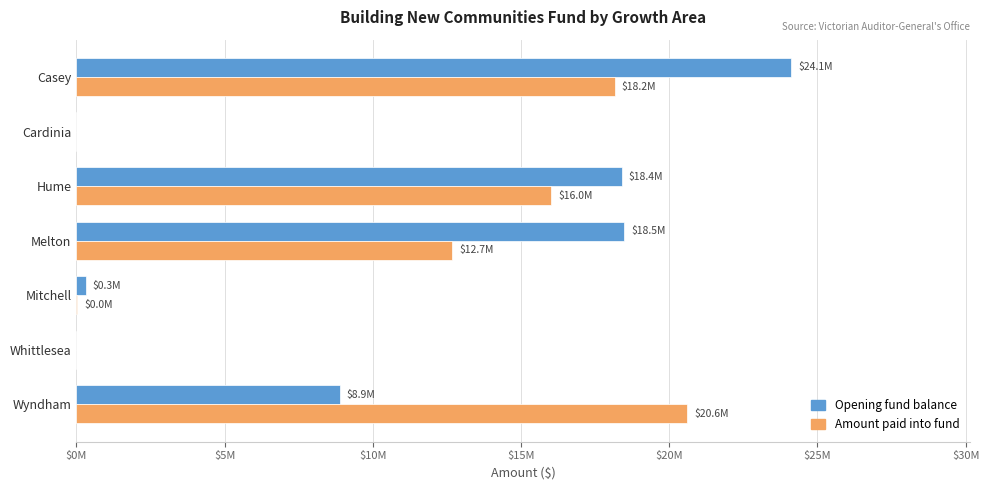

What are all the series names shown in the legend?

Opening fund balance, Amount paid into fund